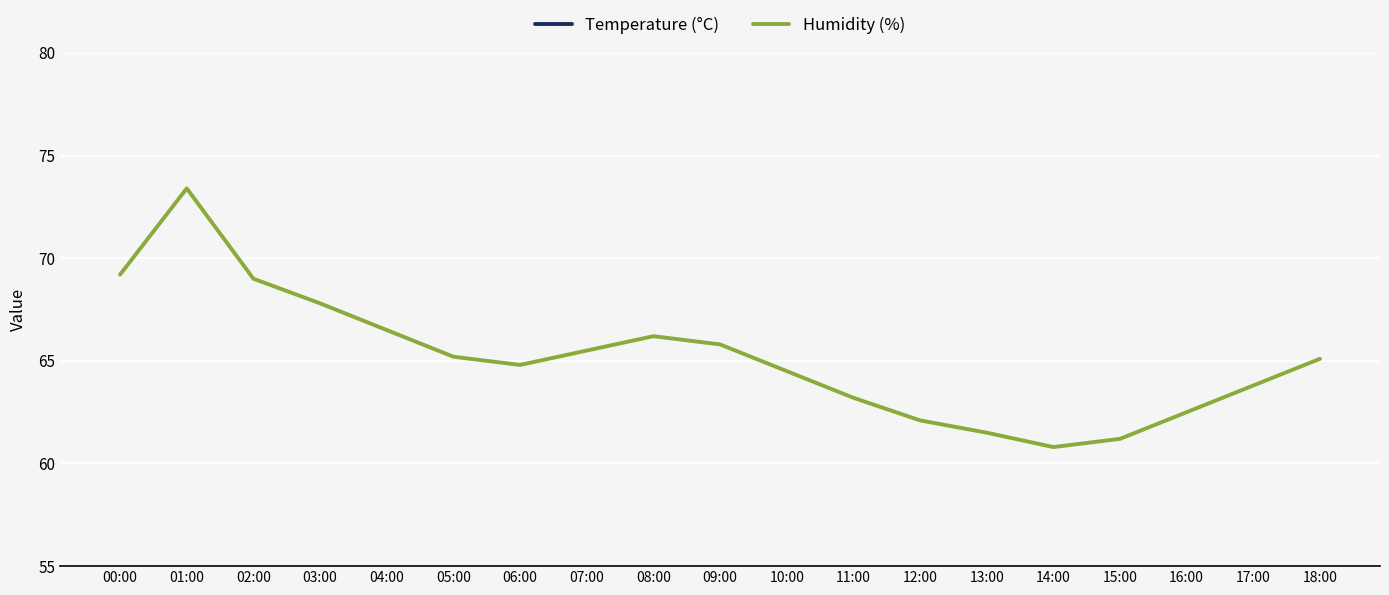

Is the value of Humidity (%) at 00:00 greater than the value of Temperature (°C) at 01:00?

Yes